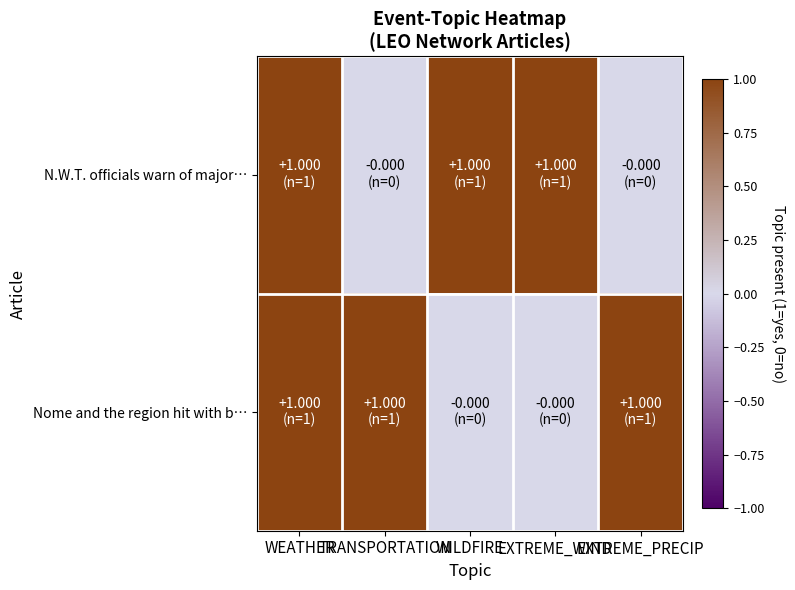

What is the total value across all series at WEATHER?

2